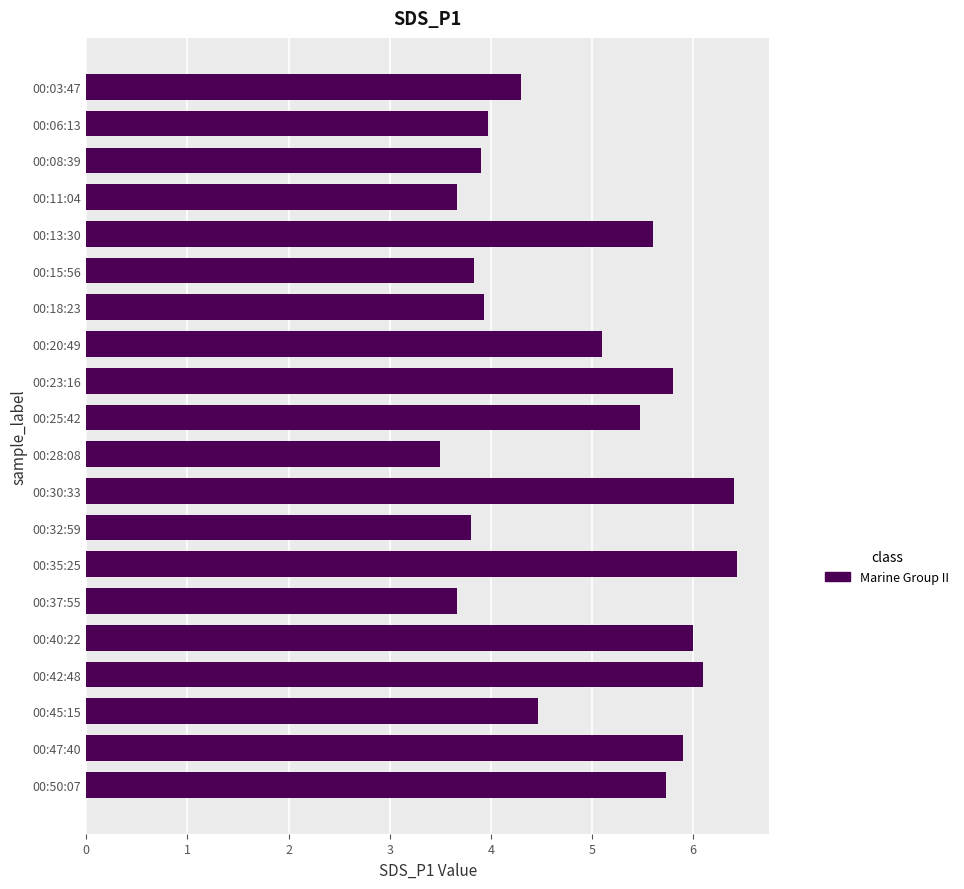

What is the smallest value displayed?

3.5